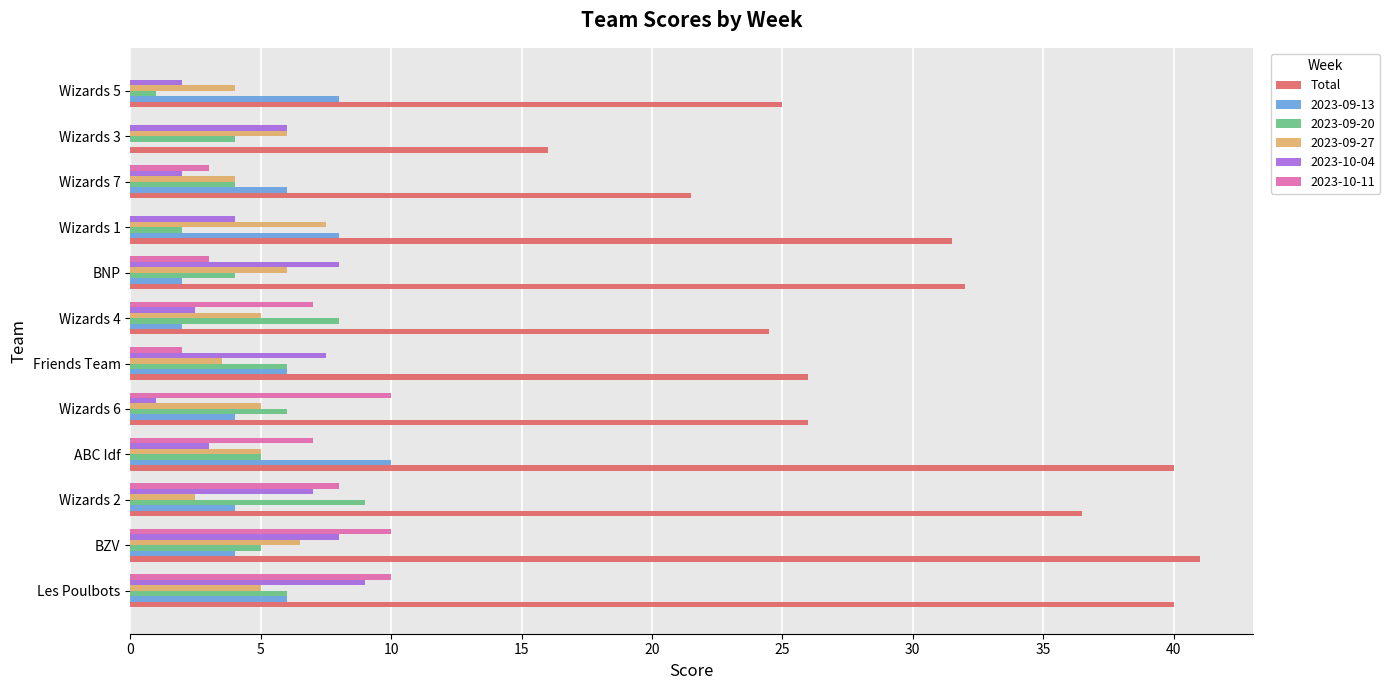

What is the greatest value displayed?

41.0